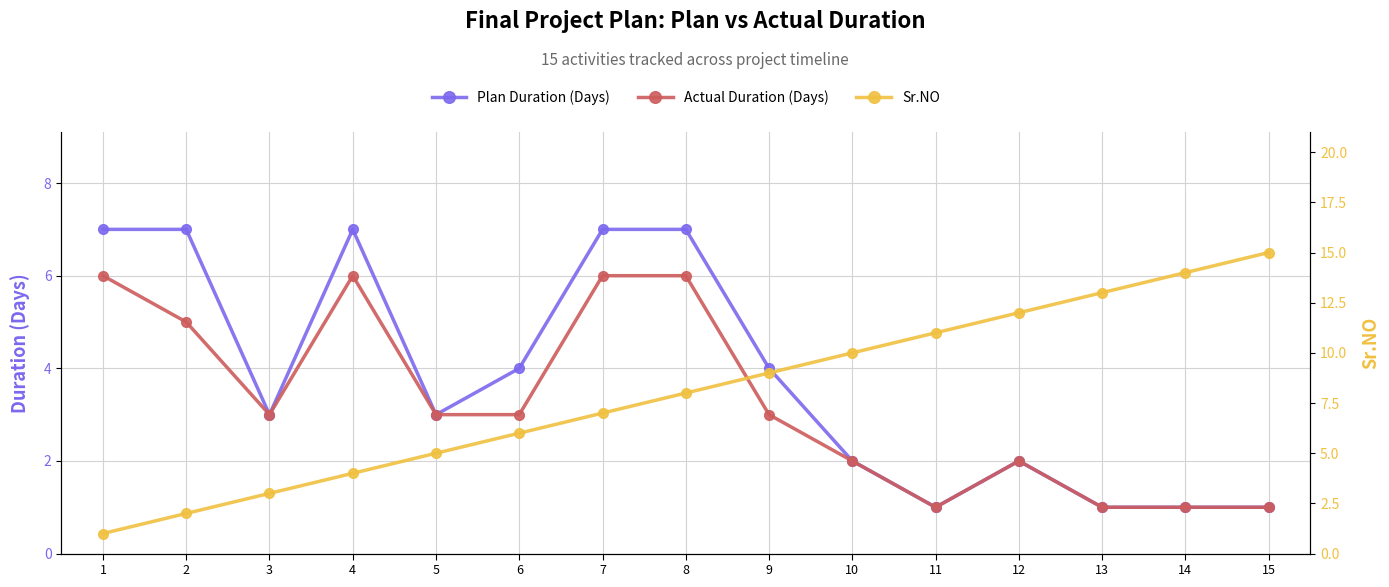

How many distinct data groups are displayed?

3